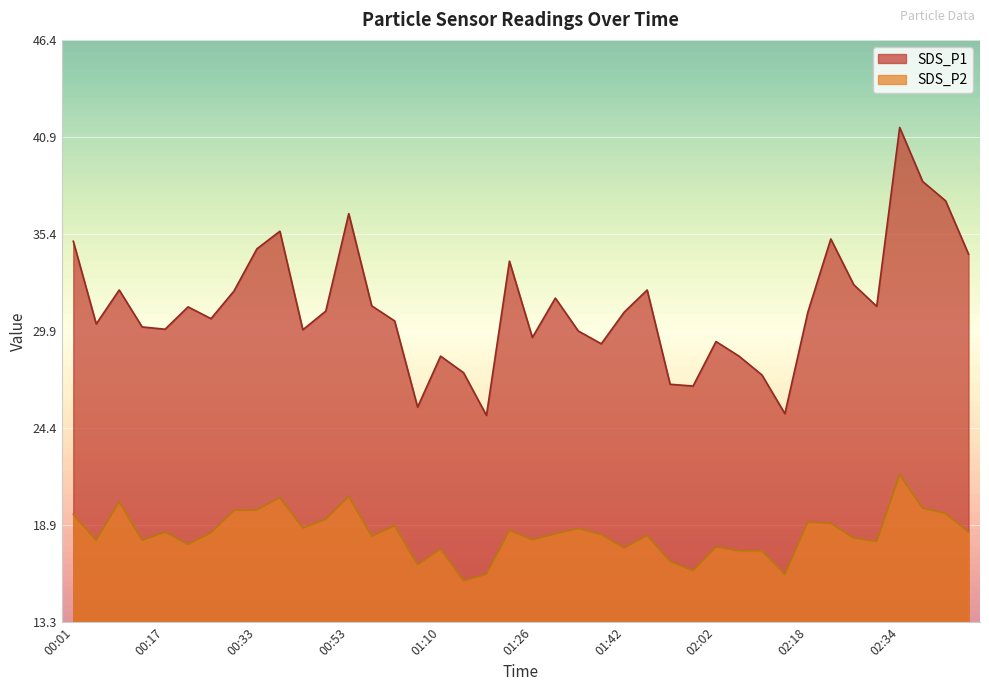

What is the label of the 5th point from the right?

02:30